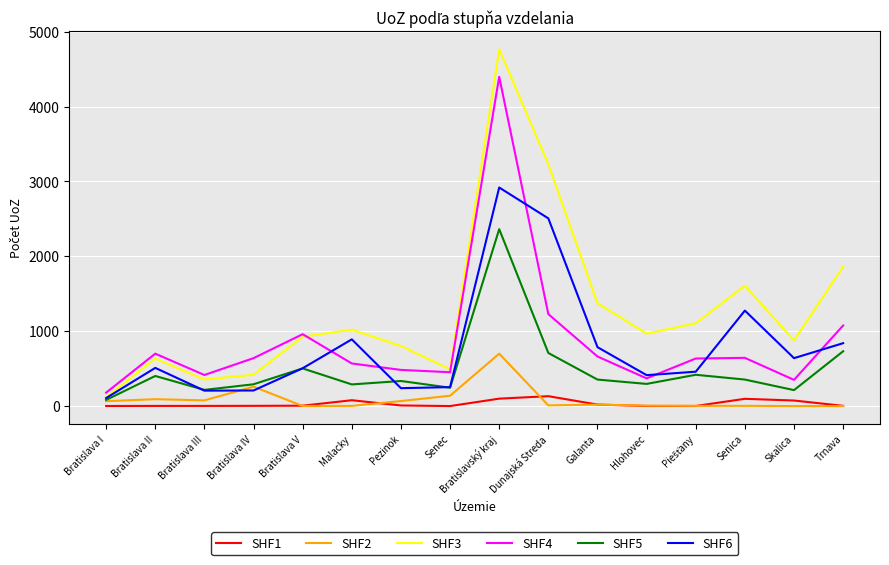

True or false: SHF2 has more than 0 interior local peaks.

True